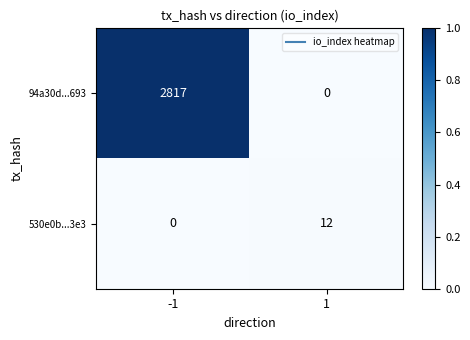

At 1, list the series in order from smallest to largest.

94a30d...693, 530e0b...3e3